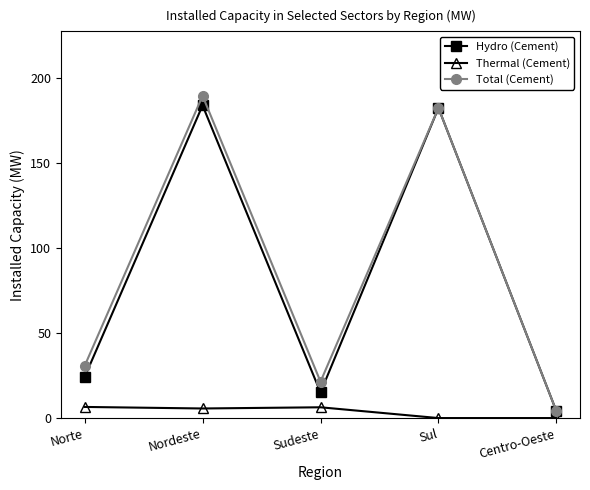

The value of Hydro (Cement) at Sudeste is 15.1. True or false?

True